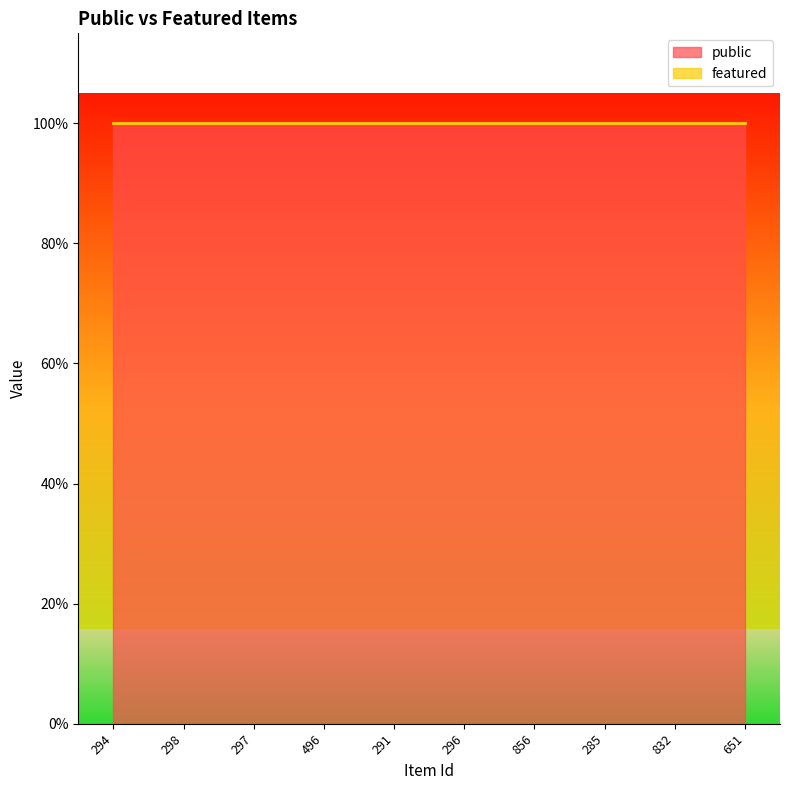

At which category does the chart reach its peak across all series?

294